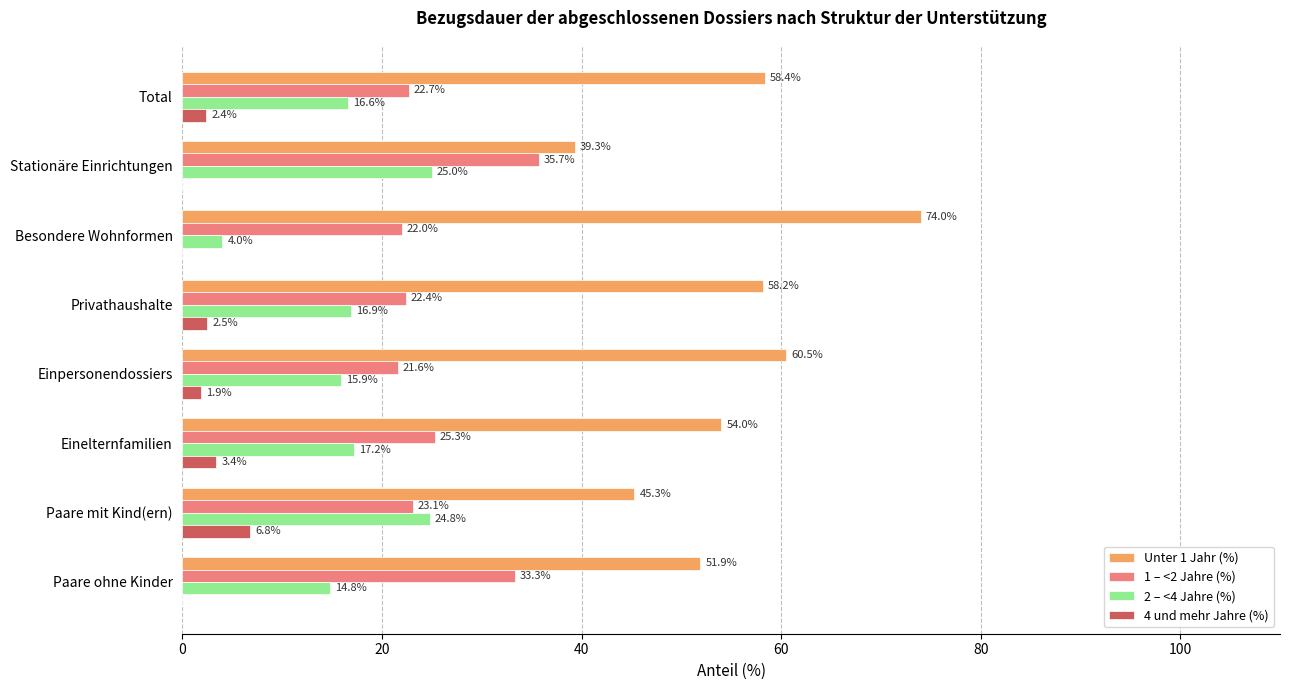

Which series has the largest total across all categories?

Unter 1 Jahr (%)